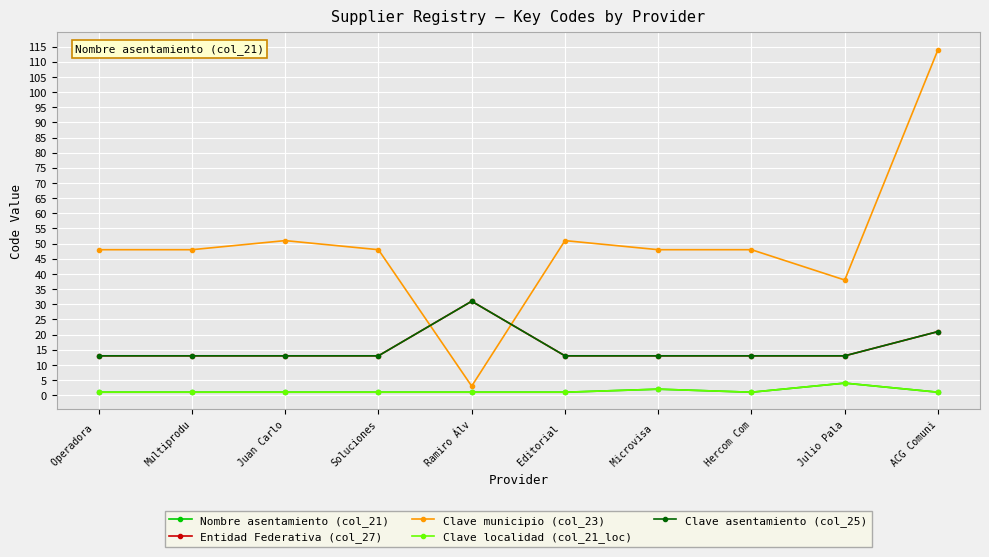

How many lines are shown in the chart?

5